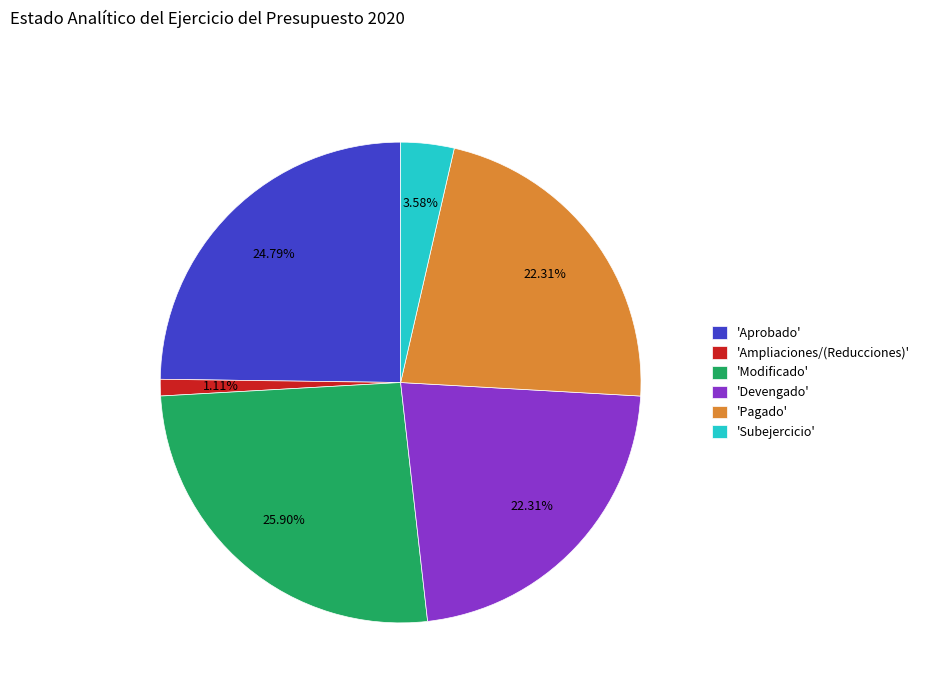

Combined, do 'Aprobado' and 'Devengado' account for over 50%?

No